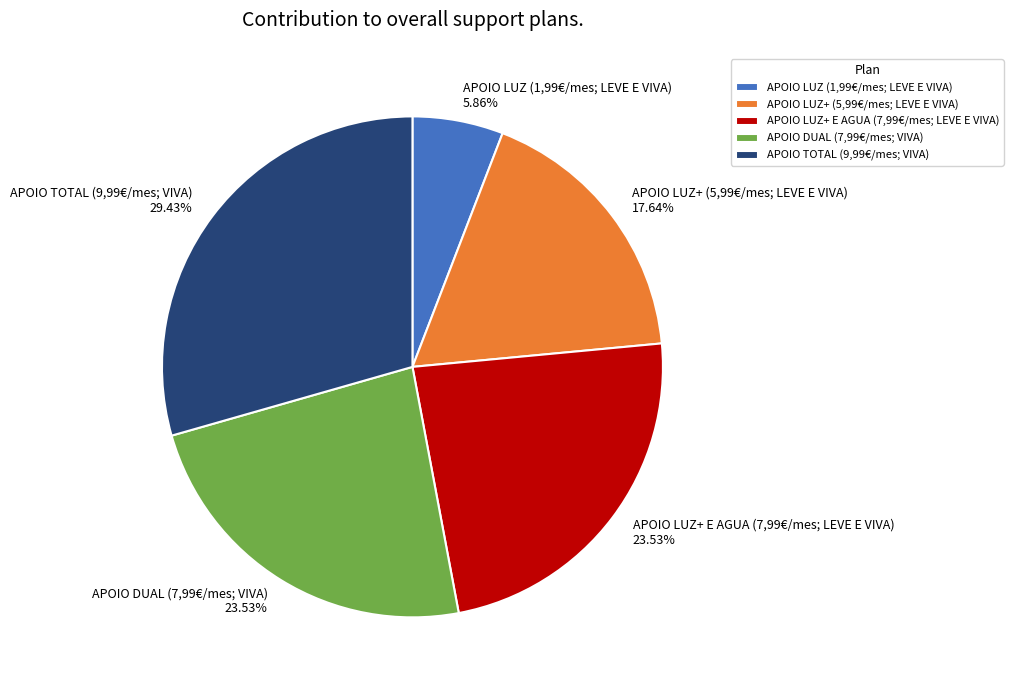

What is the total percentage of APOIO LUZ+ (5,99€/mes; LEVE E VIVA) and APOIO DUAL (7,99€/mes; VIVA)?

41.2%